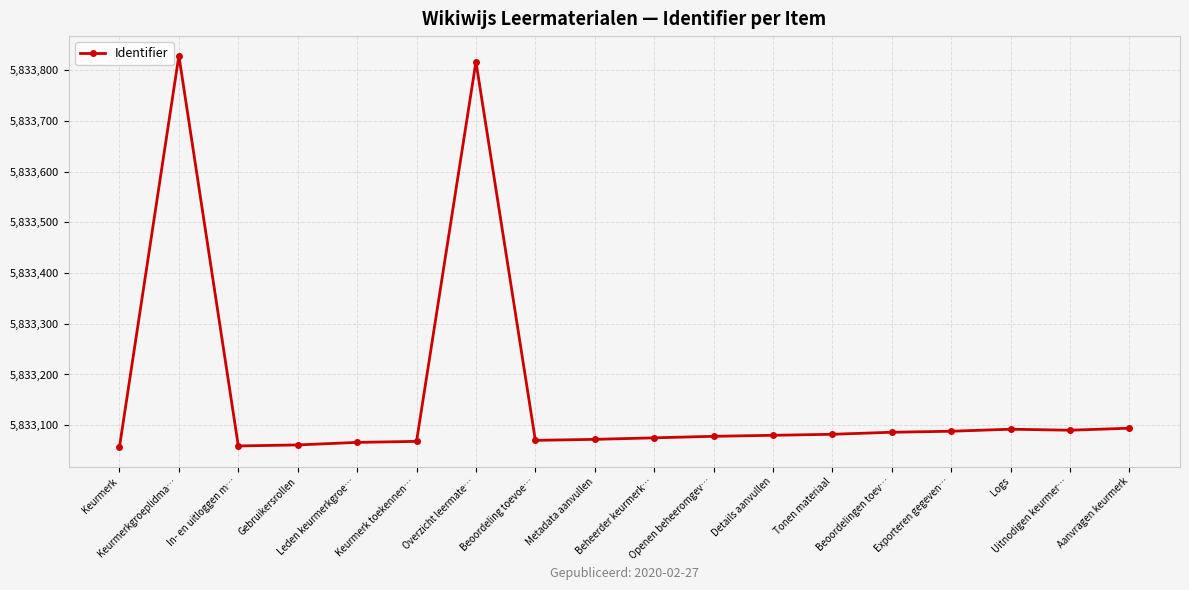

What is the value of the 11th point from the left?

5833078